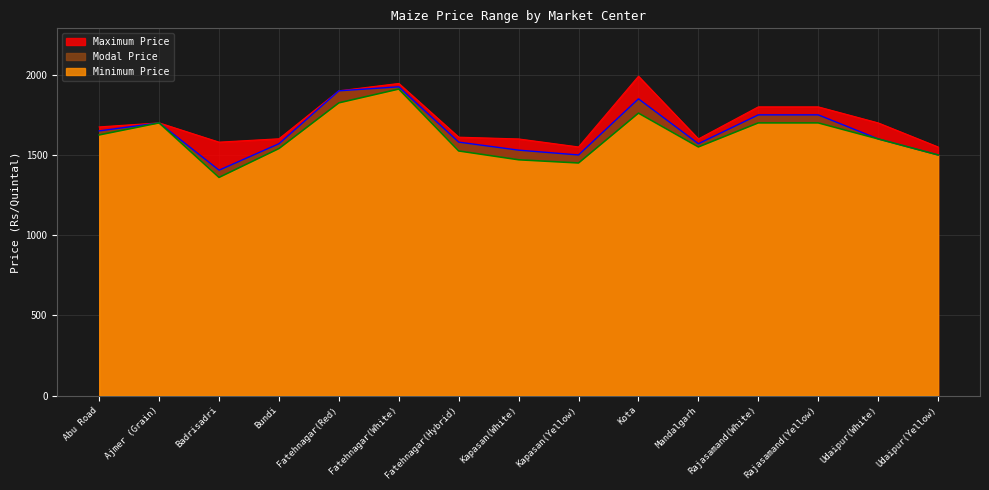

List the labels in order of Minimum Price value, largest first.

Fatehnagar(White), Fatehnagar(Red), Kota, Ajmer (Grain), Rajasamand(White), Rajasamand(Yellow), Abu Road, Udaipur(White), Mandalgarh, Bundi, Fatehnagar(Hybrid), Udaipur(Yellow), Kapasan(White), Kapasan(Yellow), Badrisadri